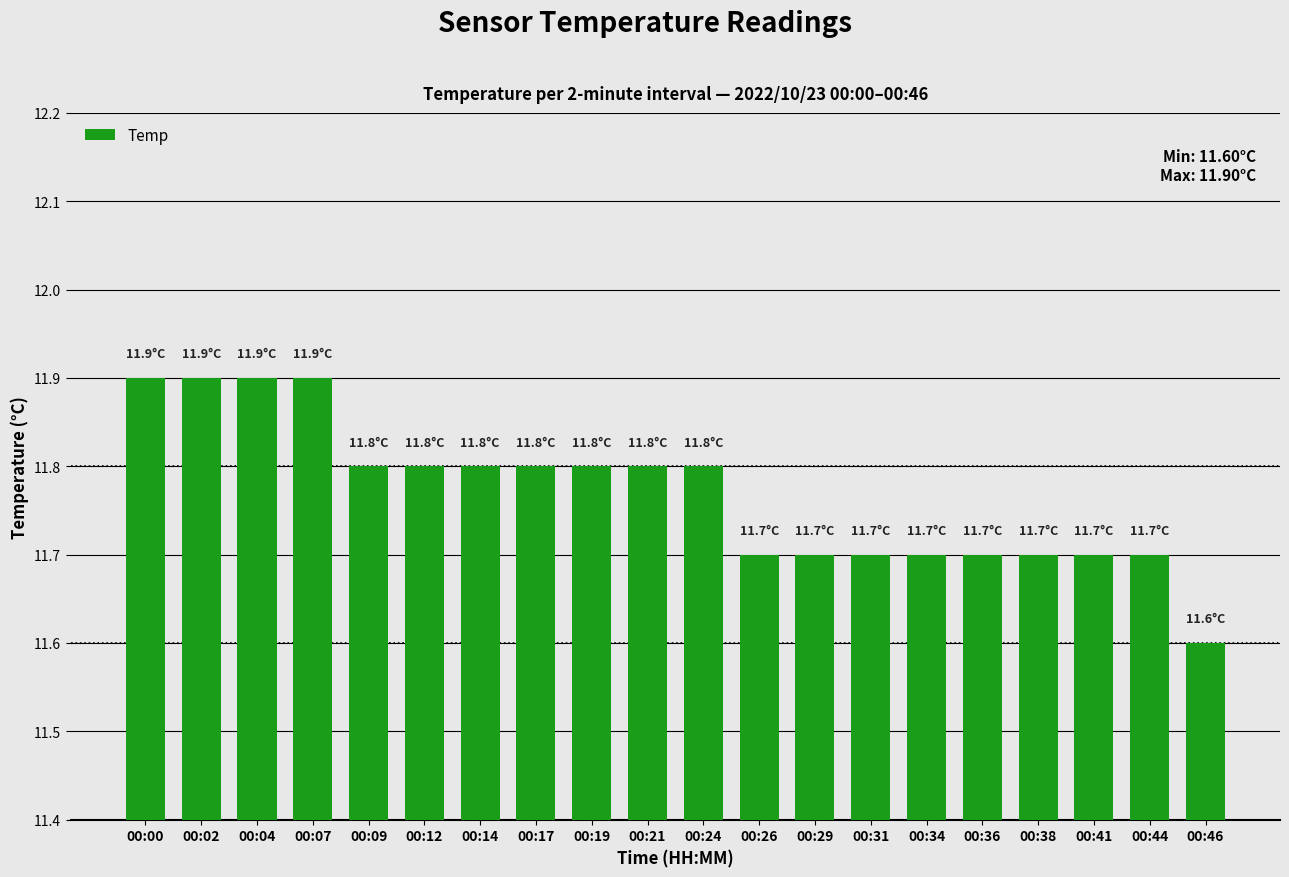

Does the chart contain stacked bars?

No